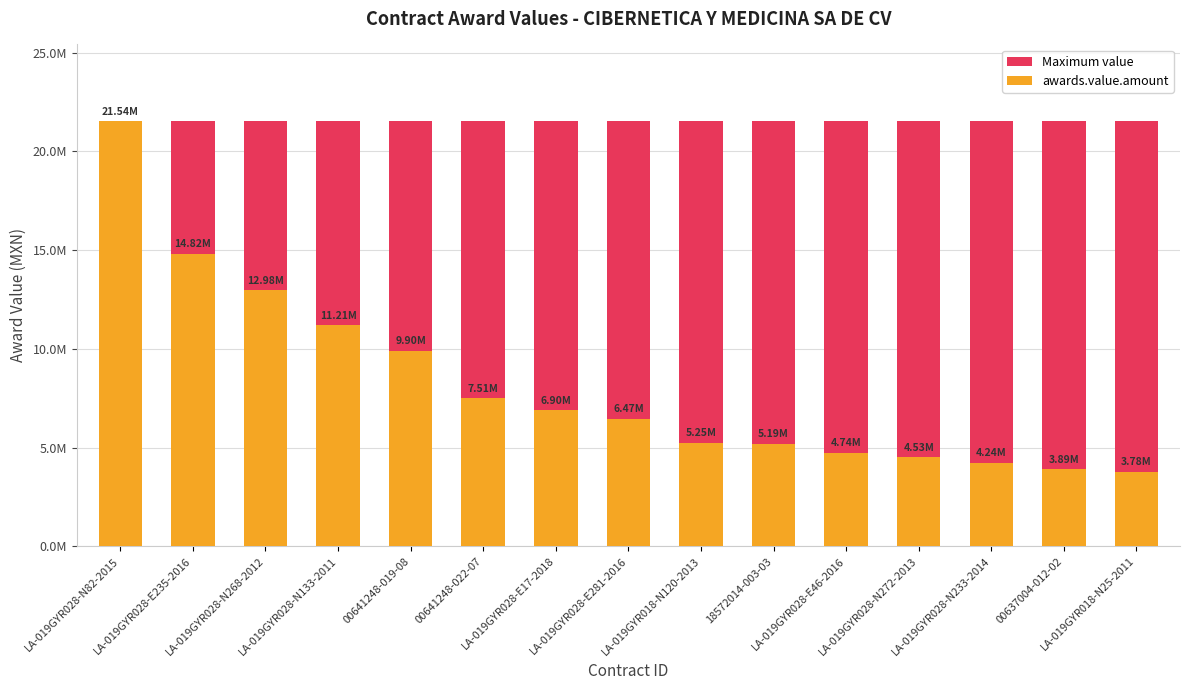

Is it true that Maximum value equals 21535160.0 at LA-019GYR028-E17-2018?

True